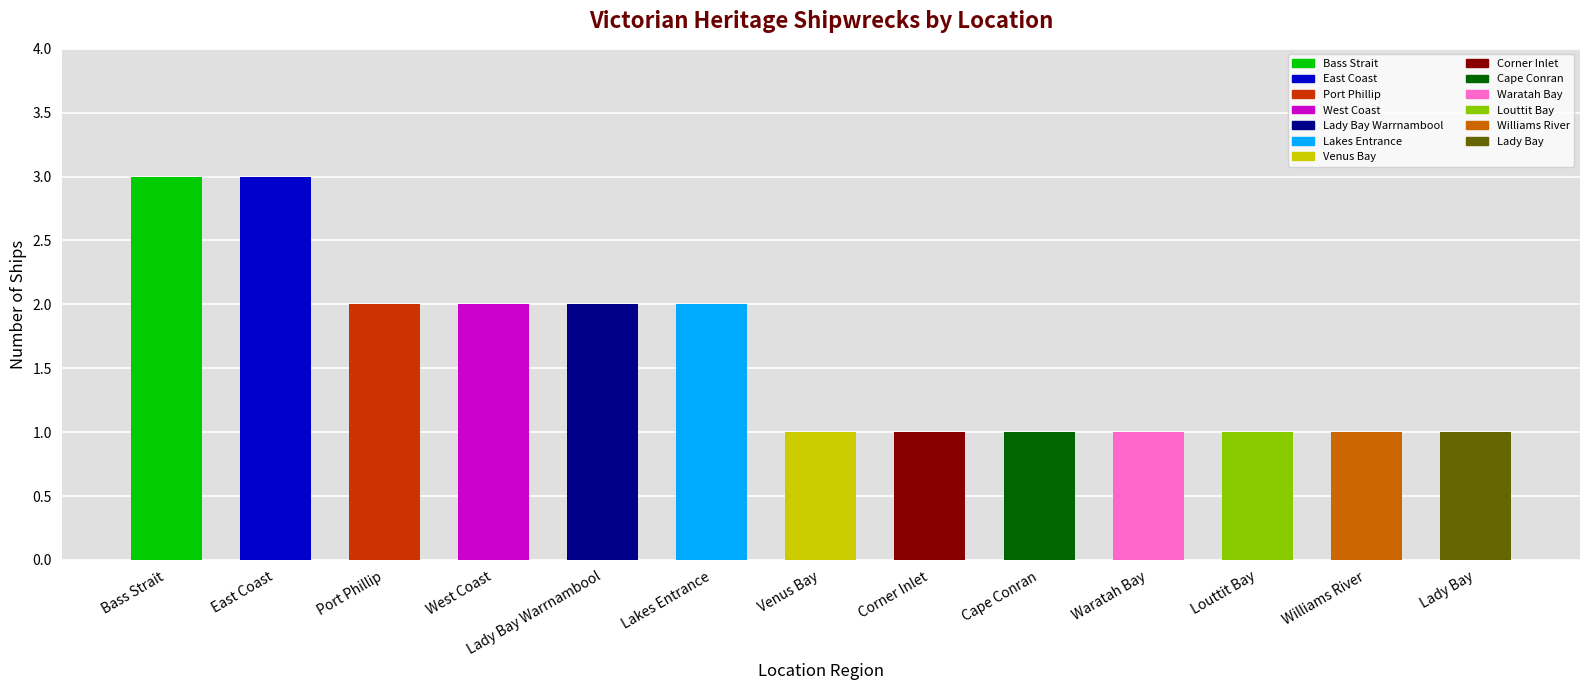

What is the smallest value displayed?

1